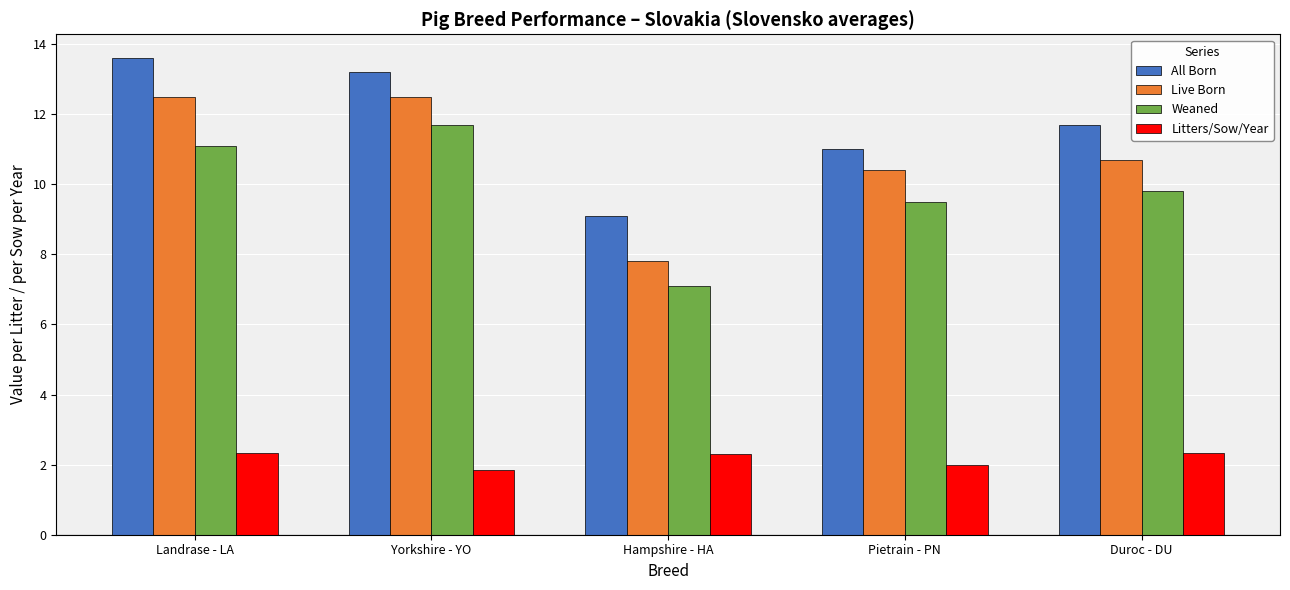

What is the maximum value shown in the chart?

13.6